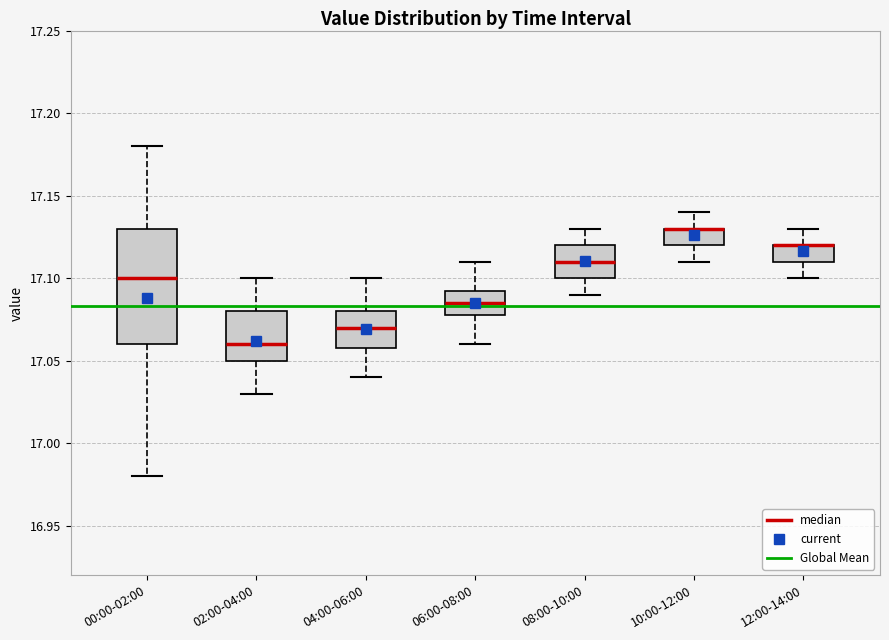

Reading left to right, transcribe this box plot: for each box, give where its median line is, the range the box spans, and where its two whiskers end, as read against the y-axis. The values are not printed on the chart, so give them approximately, as read against the axis.

00:00-02:00: median 17.100, box 17.060 to 17.130, whiskers 16.980 to 17.180
02:00-04:00: median 17.060, box 17.050 to 17.080, whiskers 17.030 to 17.100
04:00-06:00: median 17.070, box 17.060 to 17.080, whiskers 17.040 to 17.100
06:00-08:00: median 17.085, box 17.080 to 17.095, whiskers 17.060 to 17.110
08:00-10:00: median 17.110, box 17.100 to 17.120, whiskers 17.090 to 17.130
10:00-12:00: median 17.130 (drawn on the box's upper edge), box 17.120 to 17.130, whiskers 17.110 to 17.140
12:00-14:00: median 17.120 (drawn on the box's upper edge), box 17.110 to 17.120, whiskers 17.100 to 17.130